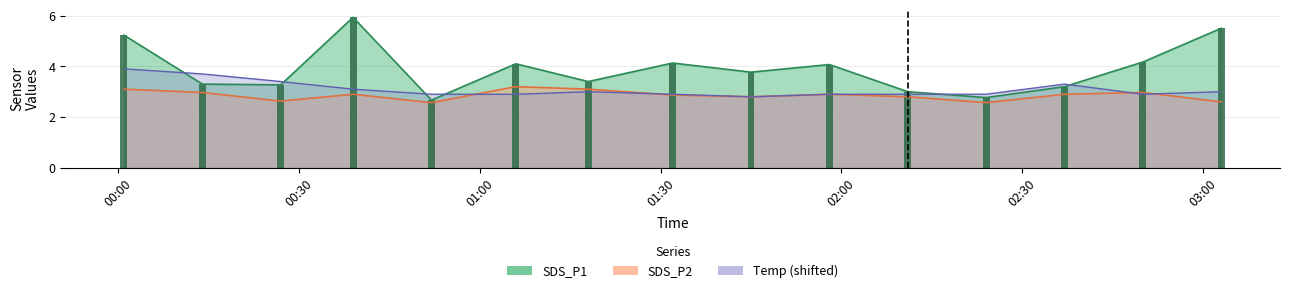

Does the chart contain any negative values?

No